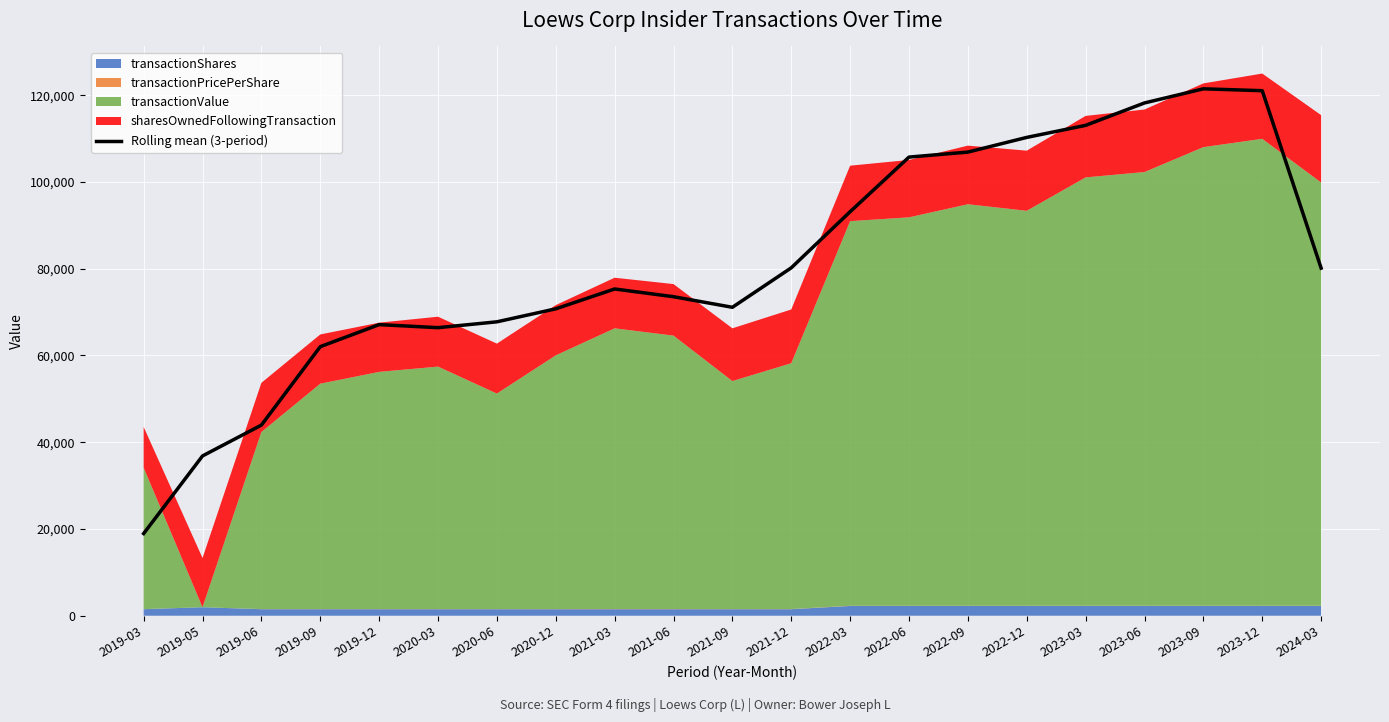

Rank the categories by value from highest to lowest.

2023-09, 2023-12, 2023-06, 2023-03, 2022-12, 2022-09, 2022-06, 2022-03, 2021-12, 2024-03, 2021-03, 2021-06, 2021-09, 2020-12, 2020-06, 2019-12, 2020-03, 2019-09, 2019-06, 2019-05, 2019-03